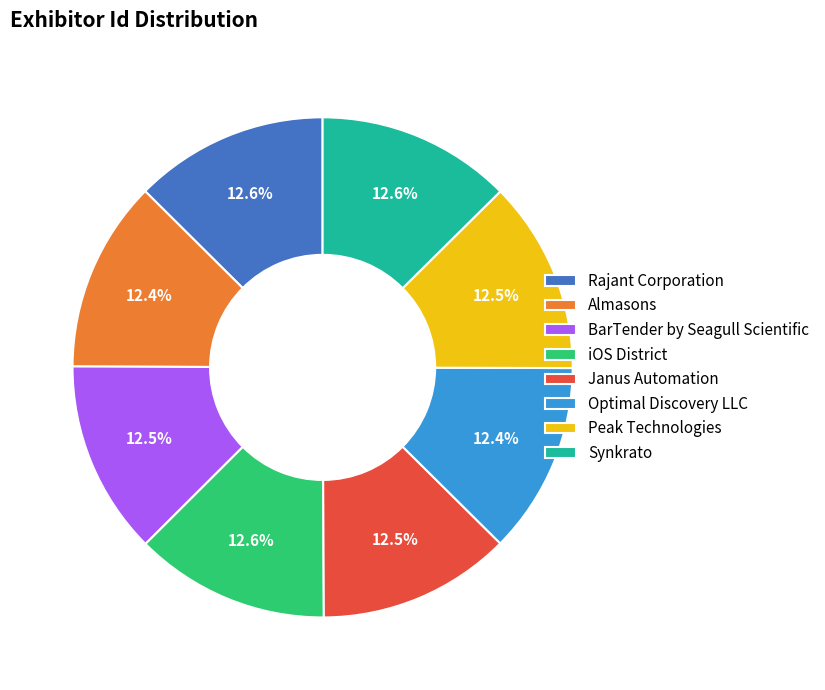

Does Almasons account for over 50% of the chart?

No